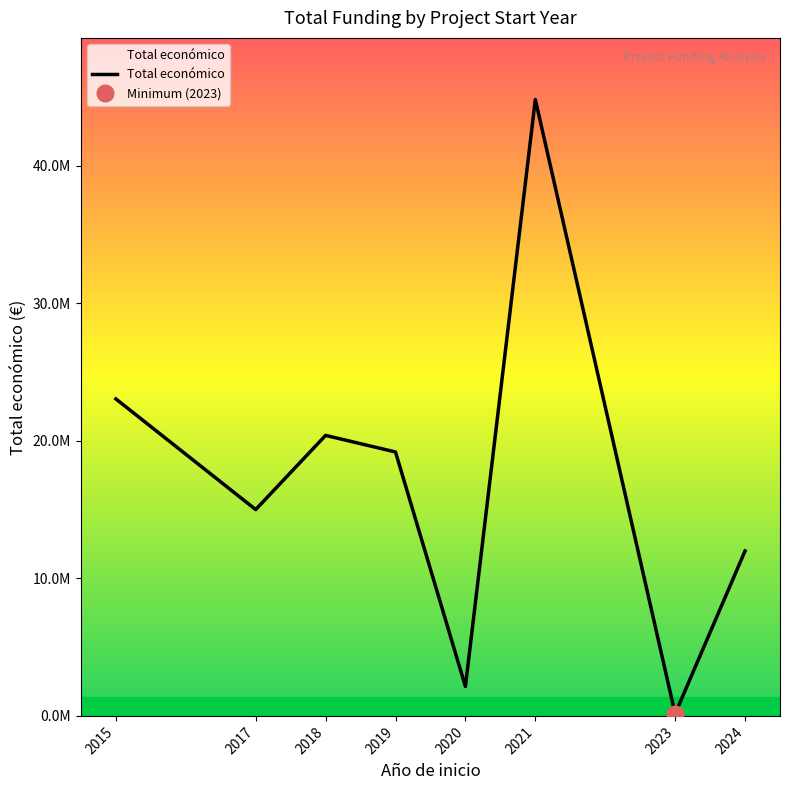

What is the approximate value at 2021?

44798079